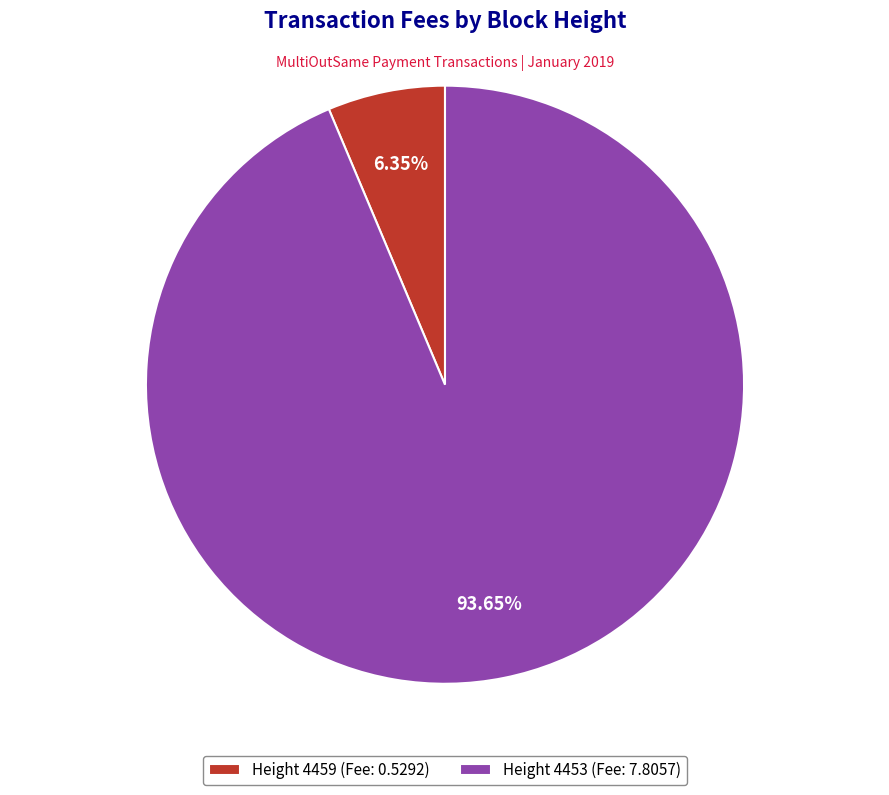

How many segments does this pie chart have?

2